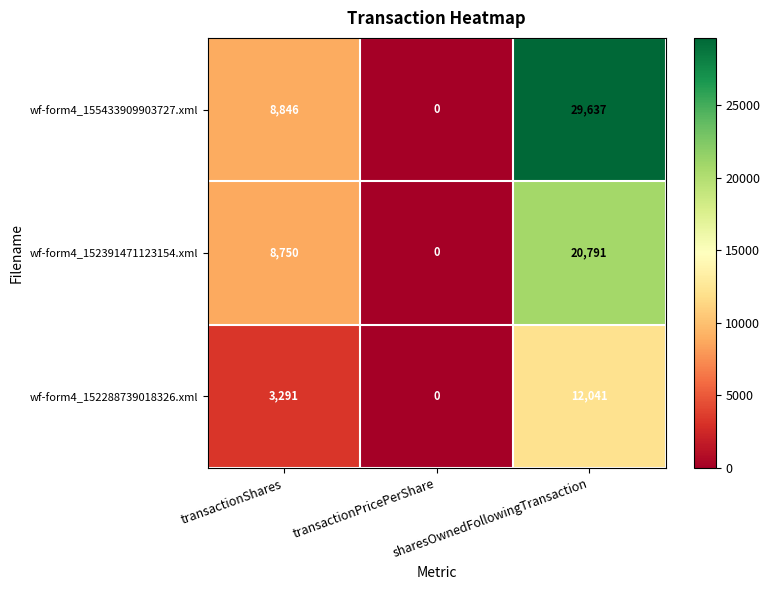

How many series are shown in this chart?

3